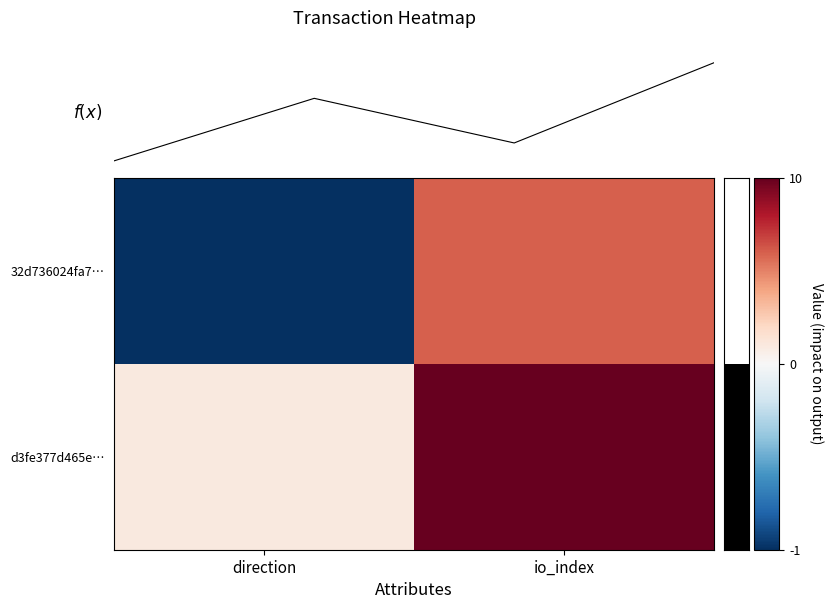

True or false: 32d736024fa7bc426f4439f24592b52bc1cc435 has a value of -1 at 0.

False